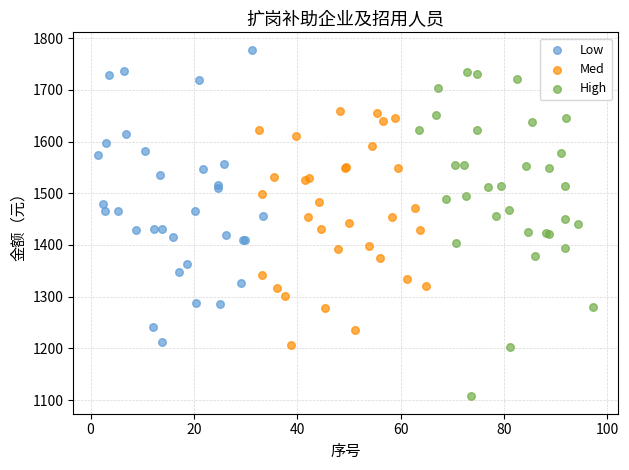

What are all the series names shown in the legend?

Low, Med, High